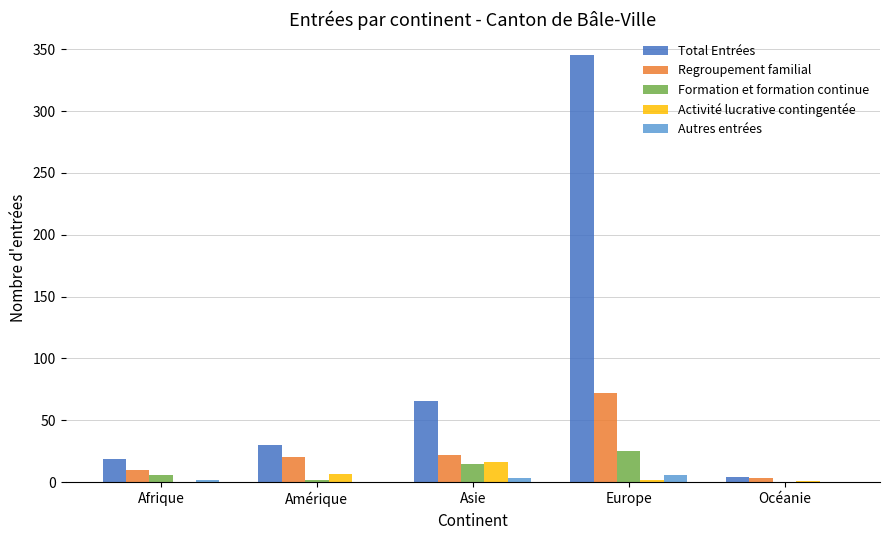

Is the value of Total Entrées at Amérique greater than the value of Autres entrées at Europe?

Yes